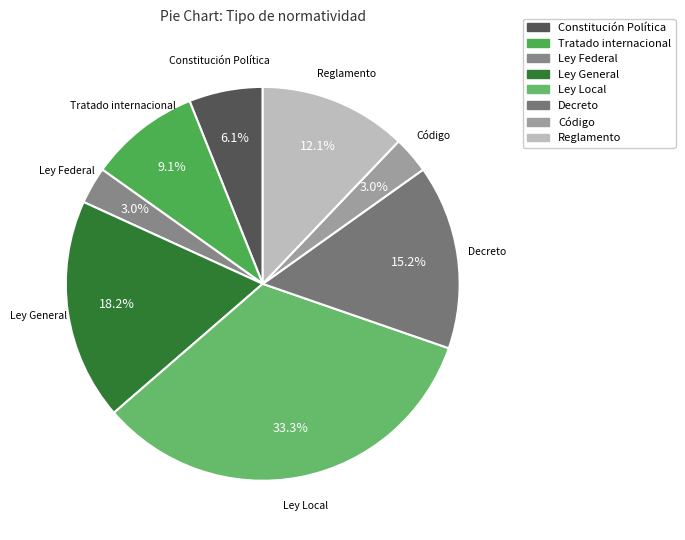

To the nearest percent, what is the combined percentage of Ley Local and Ley General?

52%